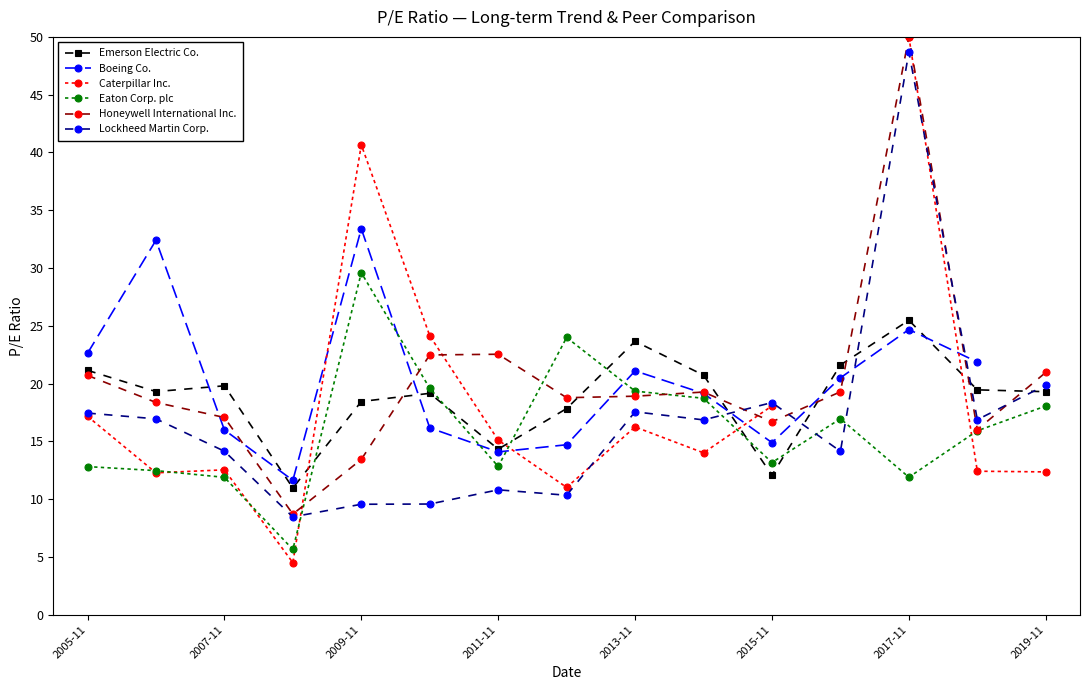

What is the lowest value of the Eaton Corp. plc series?

5.7